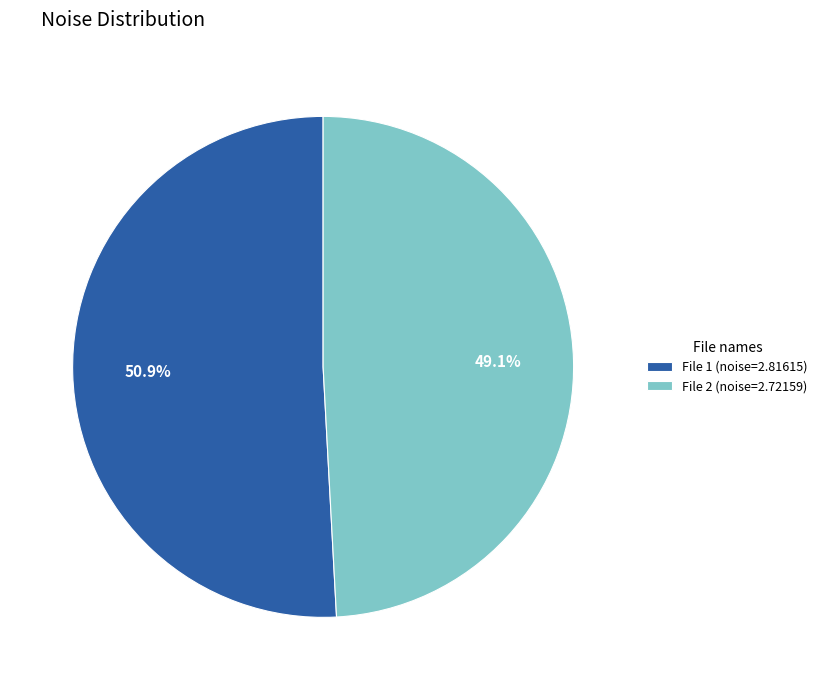

Which slice is the largest?

File 1 (noise=2.81615)